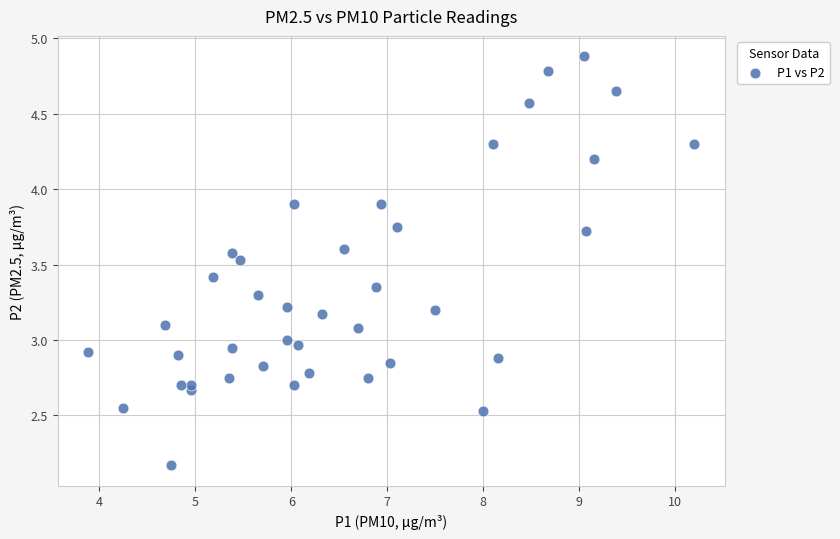

What is the range of X values (max minus min)?

6.3